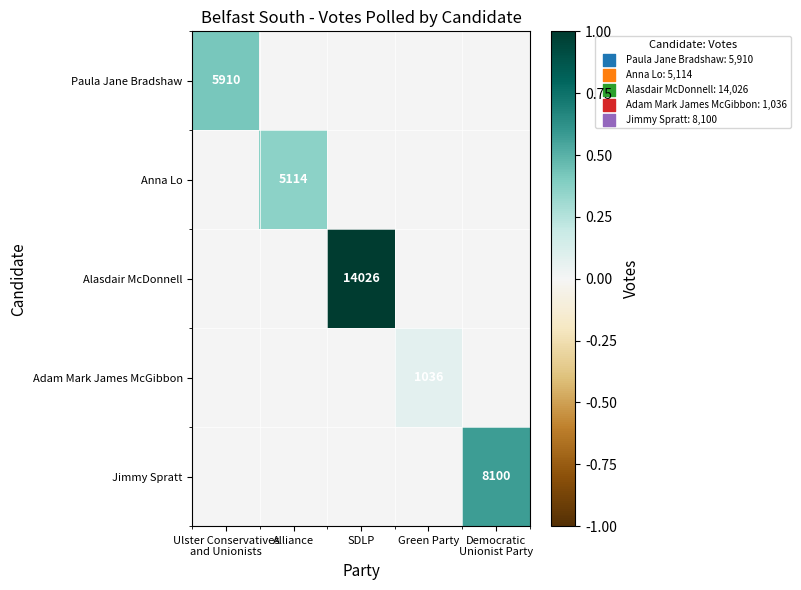

Is the value of Anna Lo at Alliance greater than the value of Alasdair McDonnell at SDLP?

No